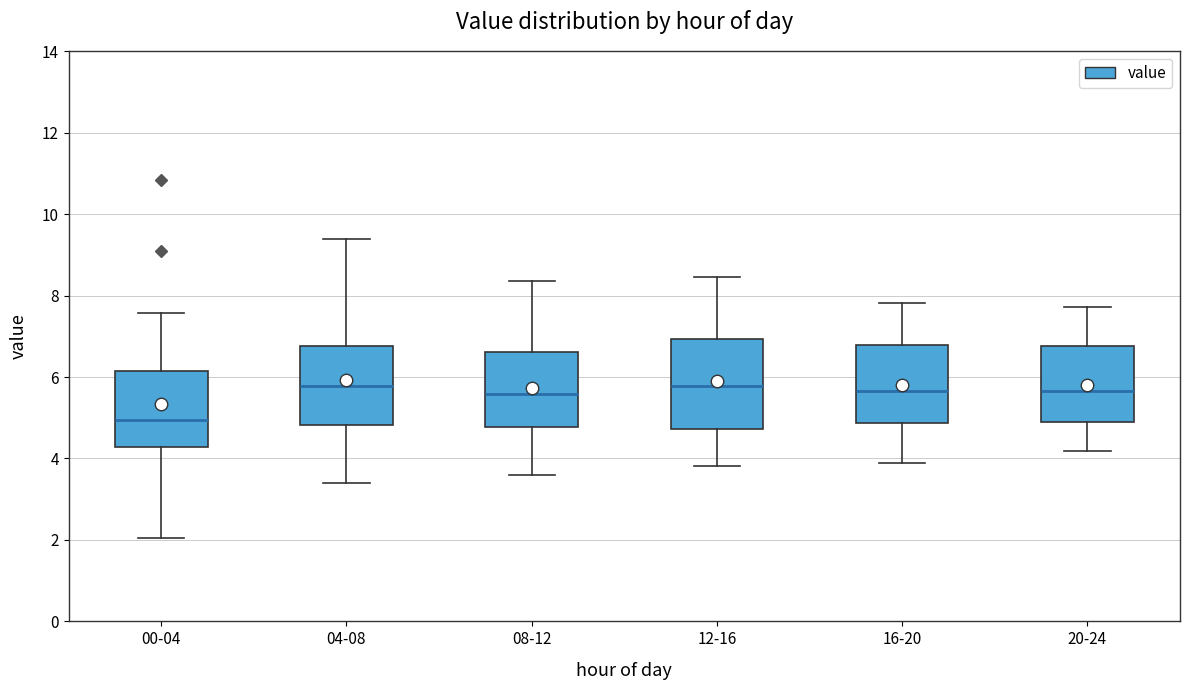

Which box is the tallest, from its lower edge to its upper edge?

12-16